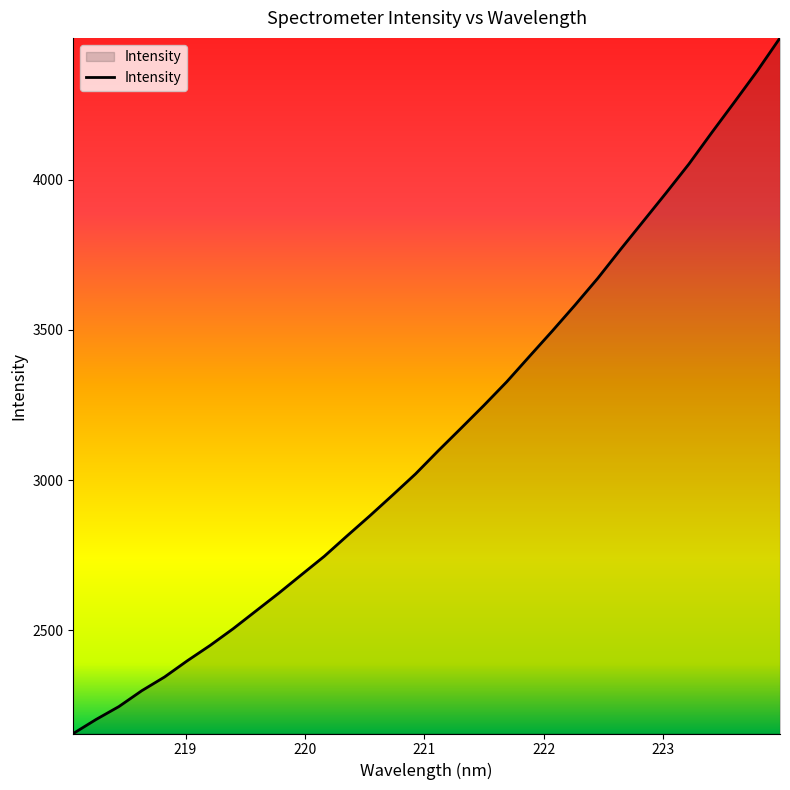

What is the maximum value shown in the chart?

4471.9